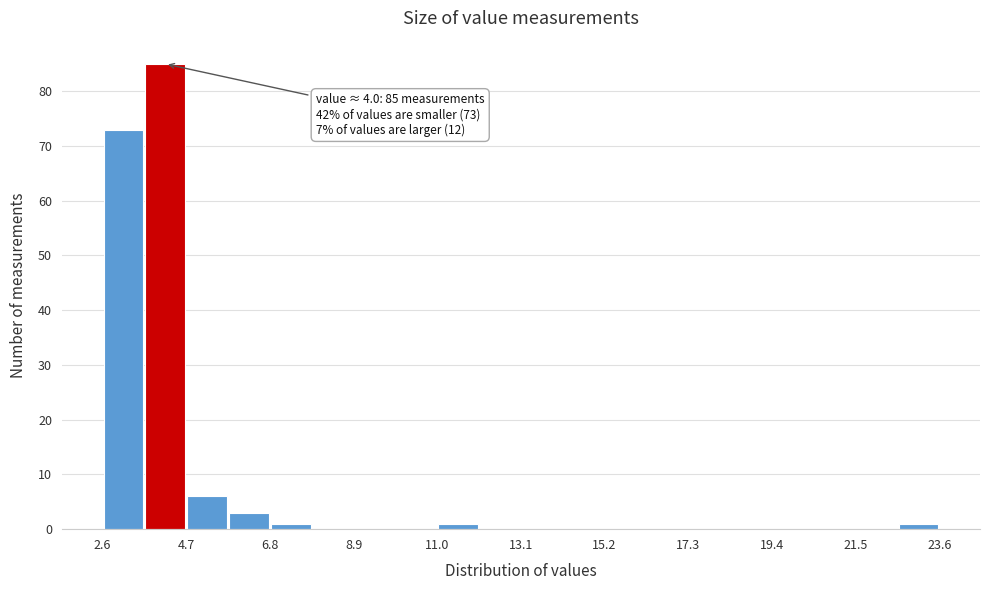

Around what value on the x-axis is the tallest bar? Give the approximate position of its centre, as read against the axis.

4.0